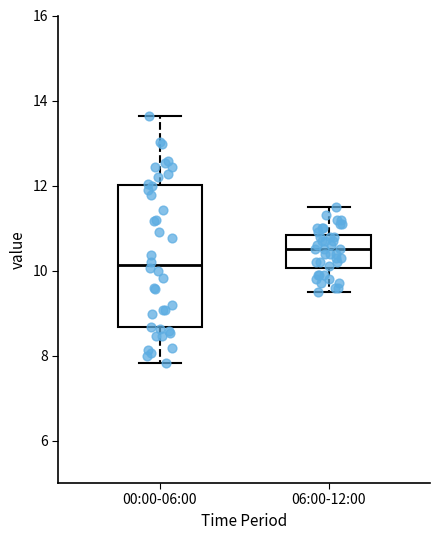

Reading left to right, transcribe this box plot: for each box, give where its median line is, the range the box spans, and where its two whiskers end, as read against the y-axis. The values are not printed on the chart, so give them approximately, as read against the axis.

00:00-06:00: median 10.2, box 8.6 to 12.0, whiskers 7.8 to 13.6
06:00-12:00: median 10.6, box 10.0 to 10.8, whiskers 9.6 to 11.6